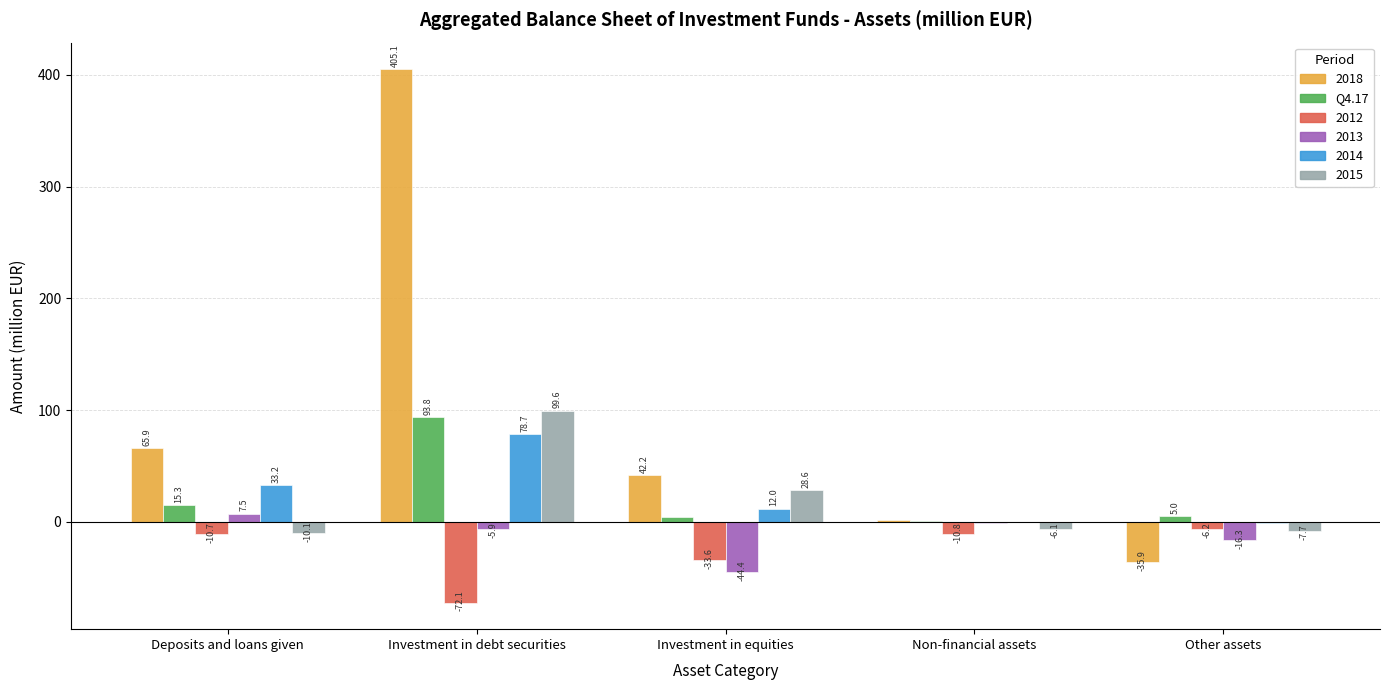

True or false: 2012 has a value of -10.7 at Deposits and loans given.

True